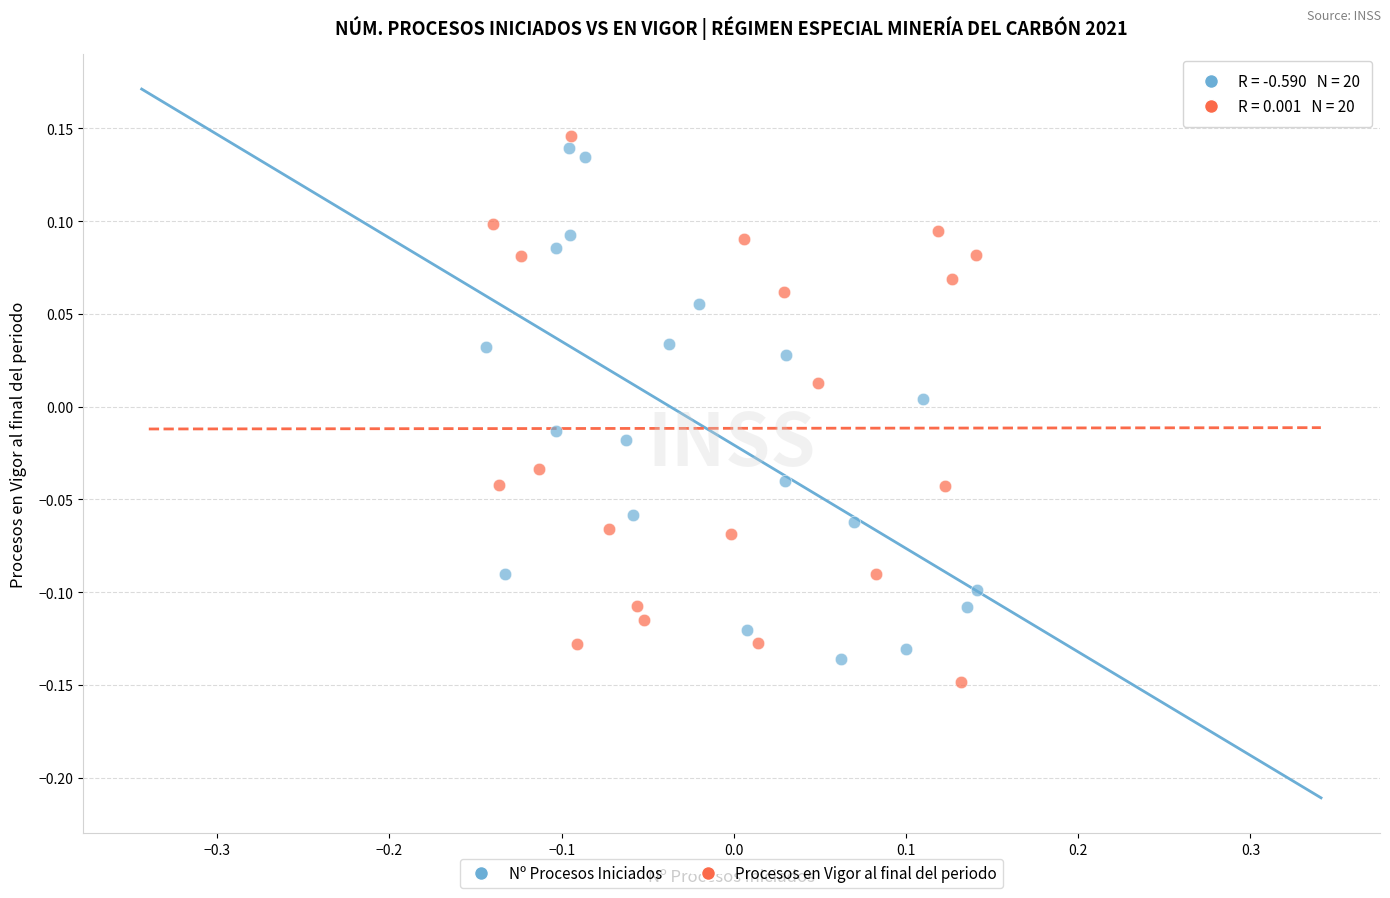

What are all the series names shown in the legend?

Nº Procesos Iniciados, Procesos en Vigor al final del periodo